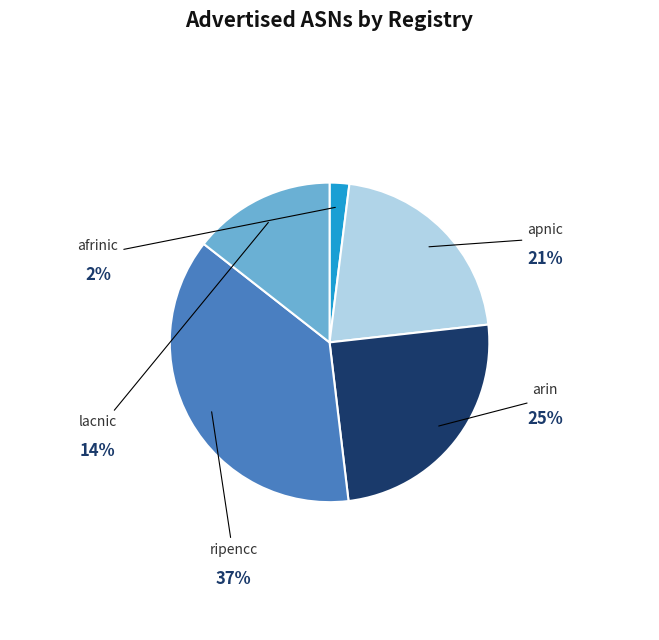

How many segments does this pie chart have?

5